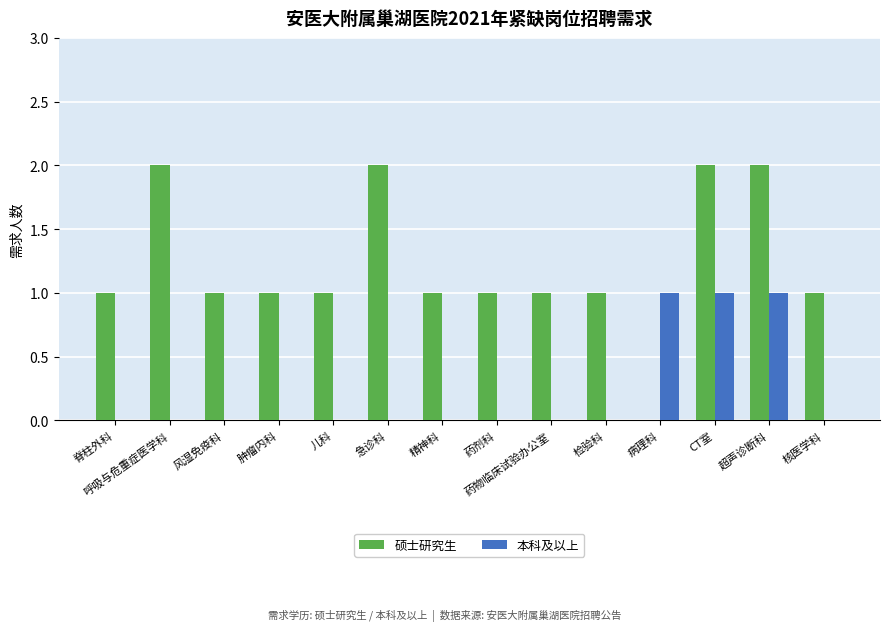

Read the 硕士研究生 value at 药剂科.

1